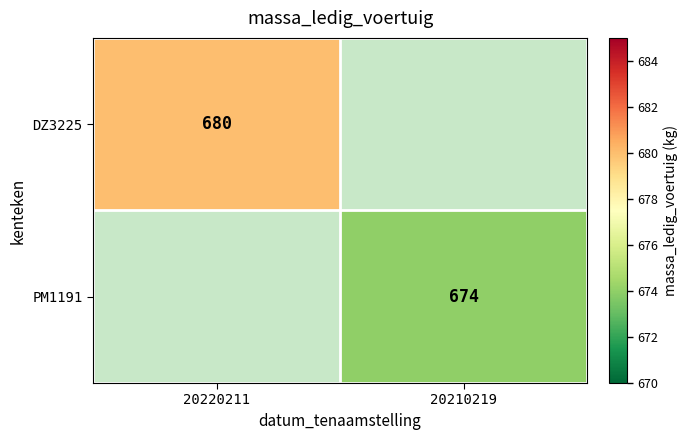

True or false: DZ3225 has a value of 221 at 20220211.

False